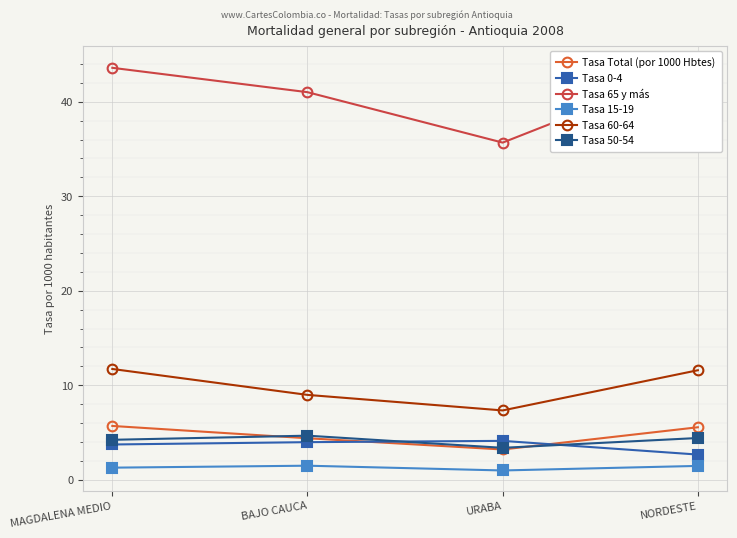

How many values in the Tasa 50-54 series exceed 4?

3